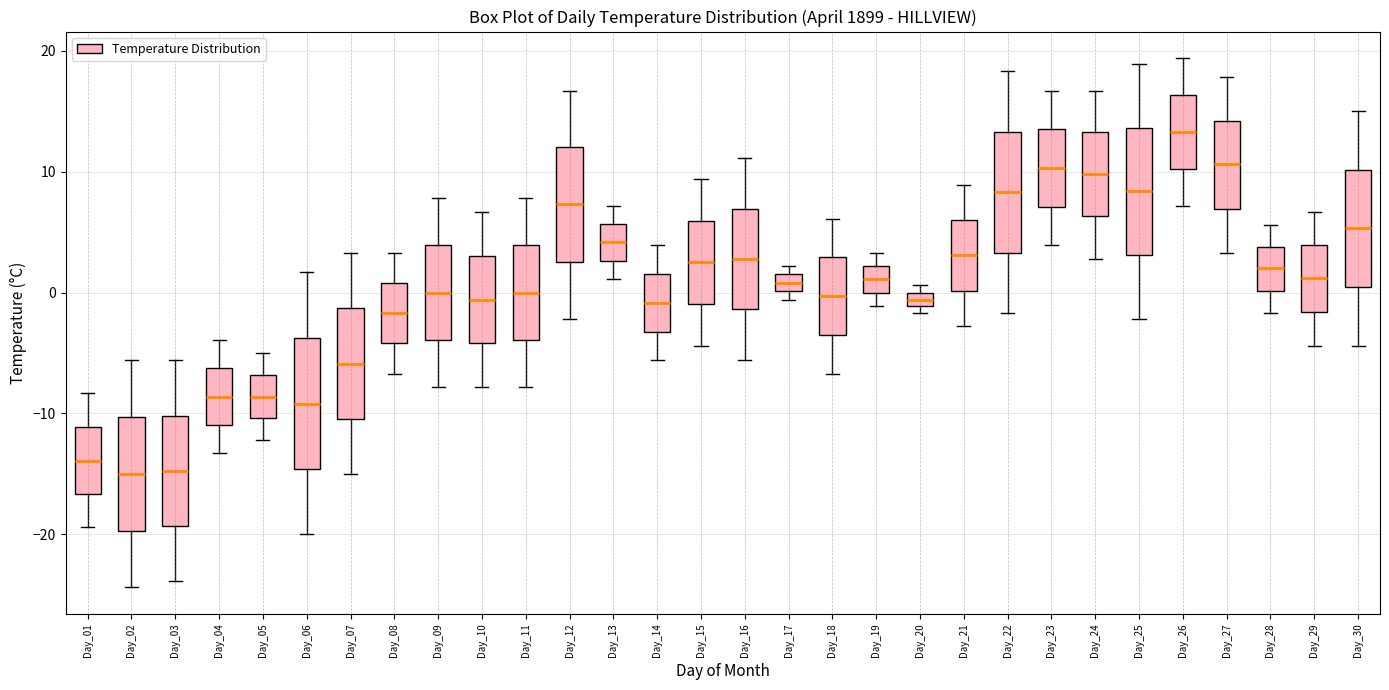

Where is the lower edge of the box for Day_07 on the y-axis? The values are not printed on the chart, so give them approximately, as read against the axis.

-10